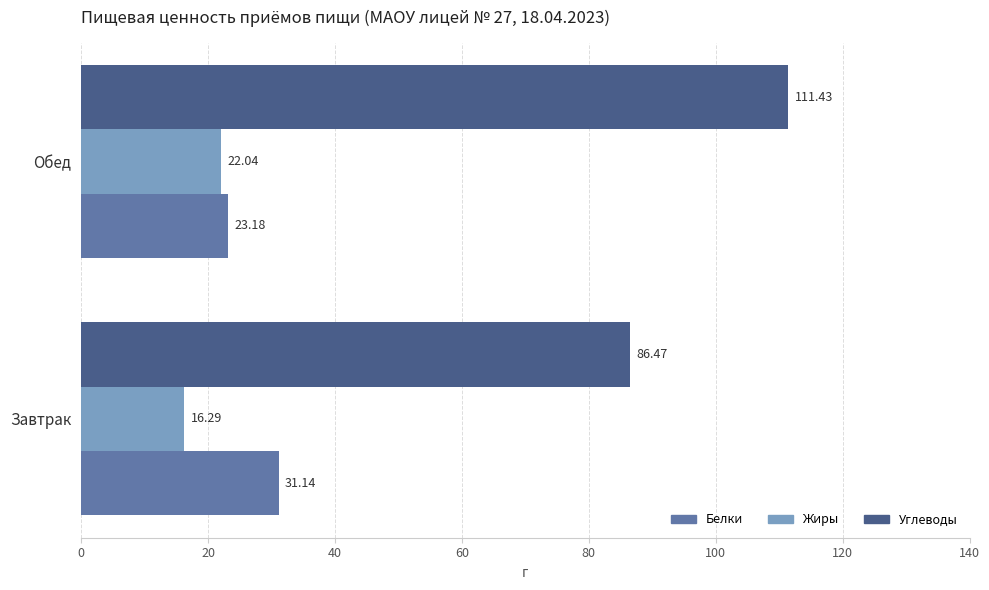

What is the difference between the maximum and minimum values in the Углеводы series?

25.0